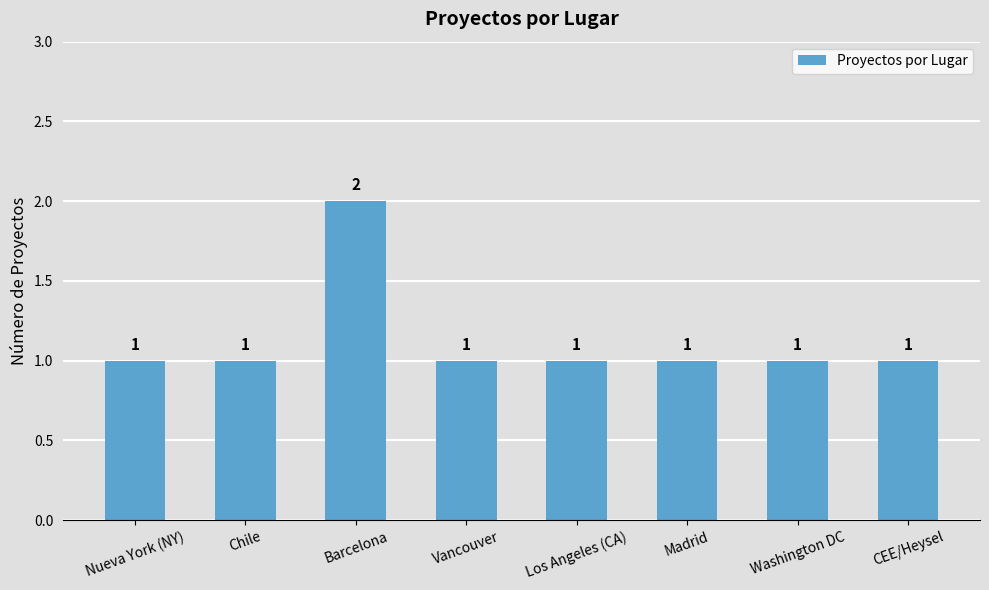

What is the minimum value shown in the chart?

1